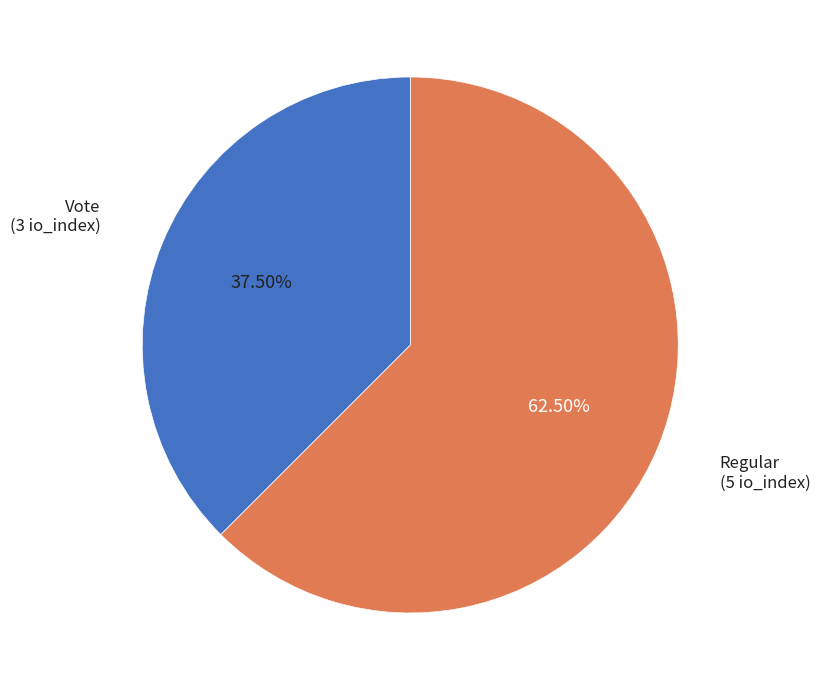

How many slices are in this pie chart?

2